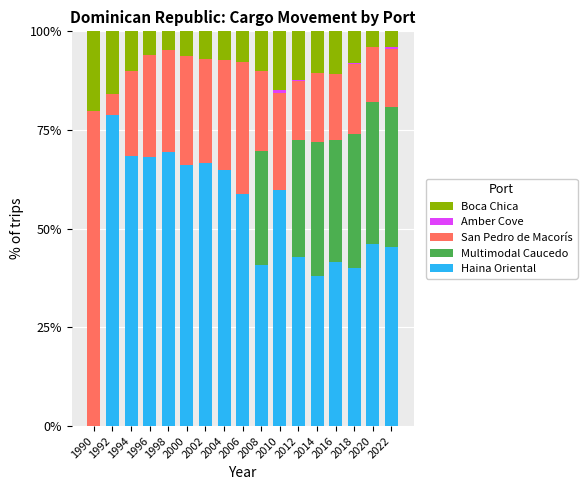

Which category has the highest value in the Haina Oriental series?

1992